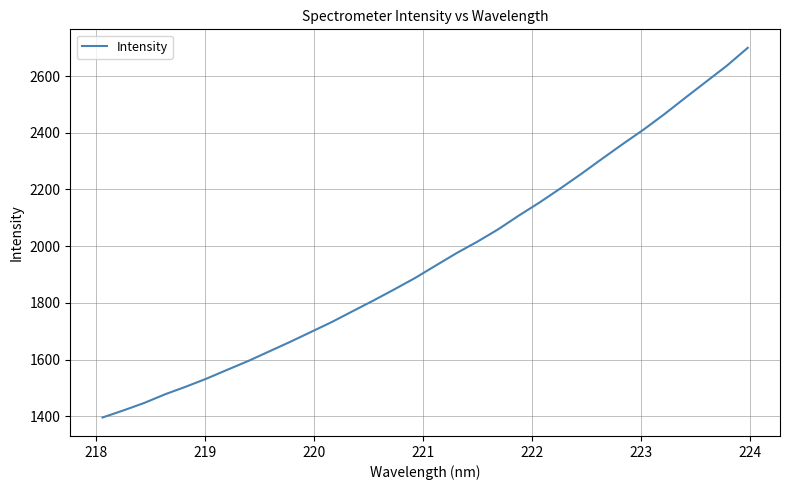

What is the smallest value displayed?

1395.9